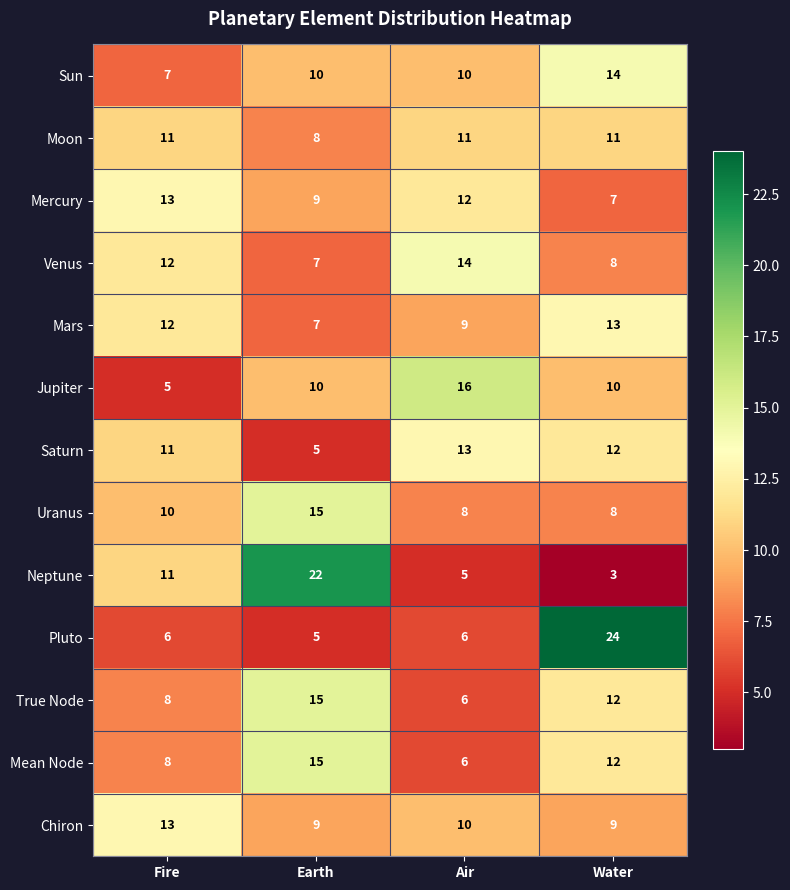

At which category is the sum across all series the highest?

Water